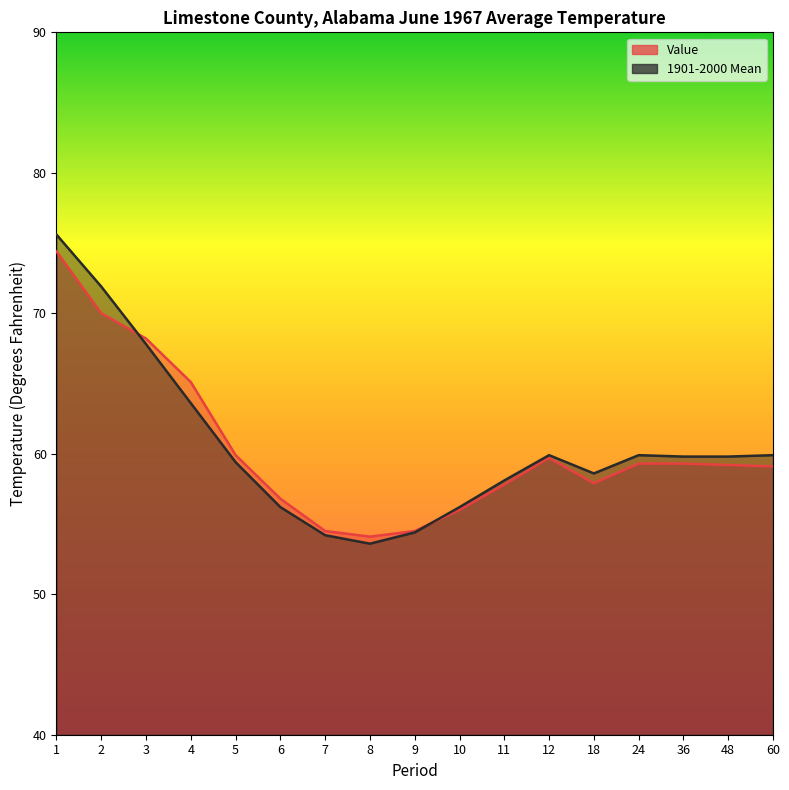

Which series ends up on top after the final intersection of 1901-2000 Mean and Value?

1901-2000 Mean